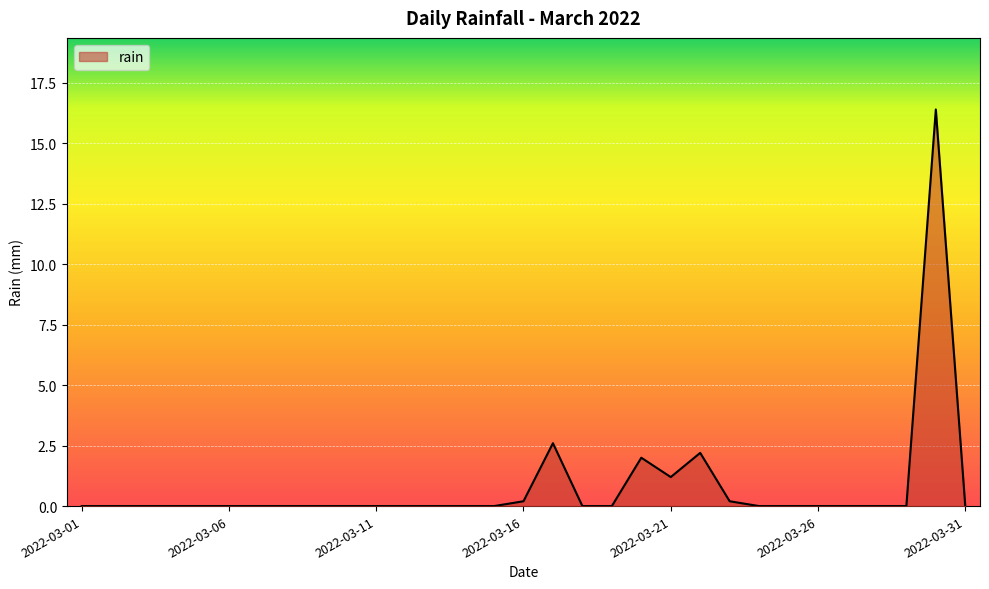

What is the greatest value displayed?

16.4